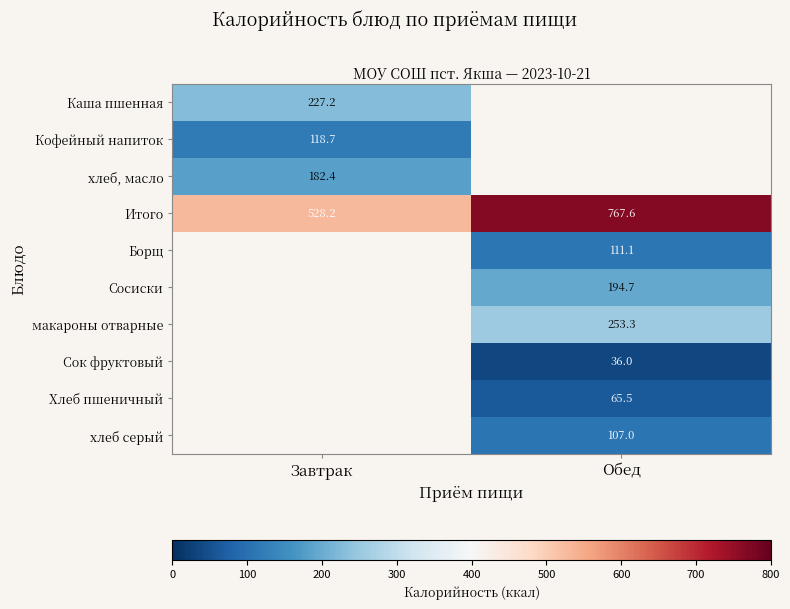

At which category does the chart reach its minimum across all series?

Обед